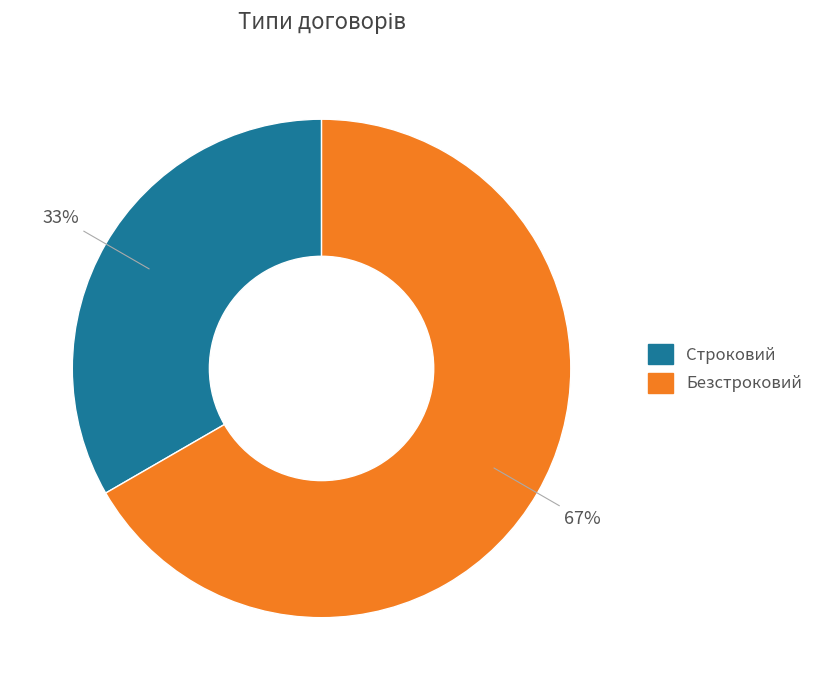

How many segments does this pie chart have?

2